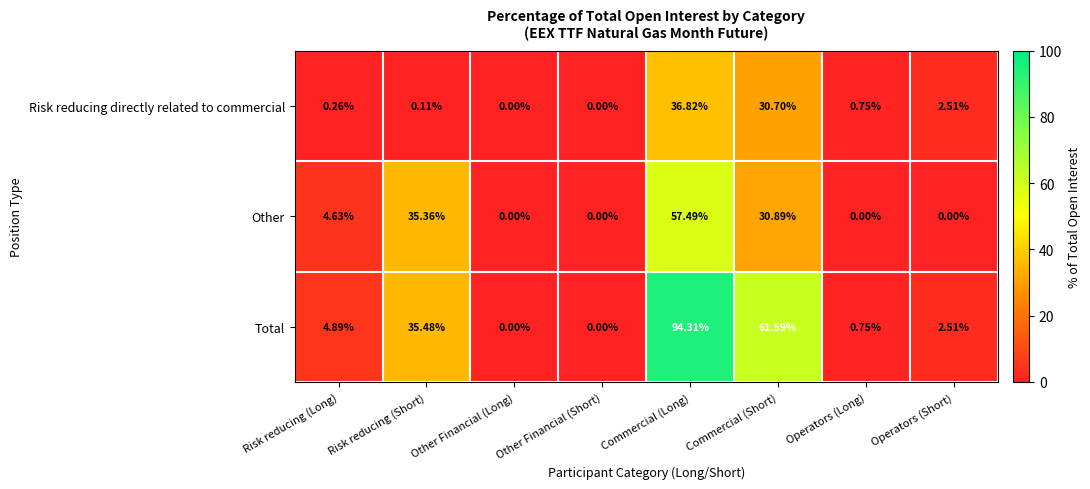

At which label is Total closest to 47?

Risk reducing (Short)